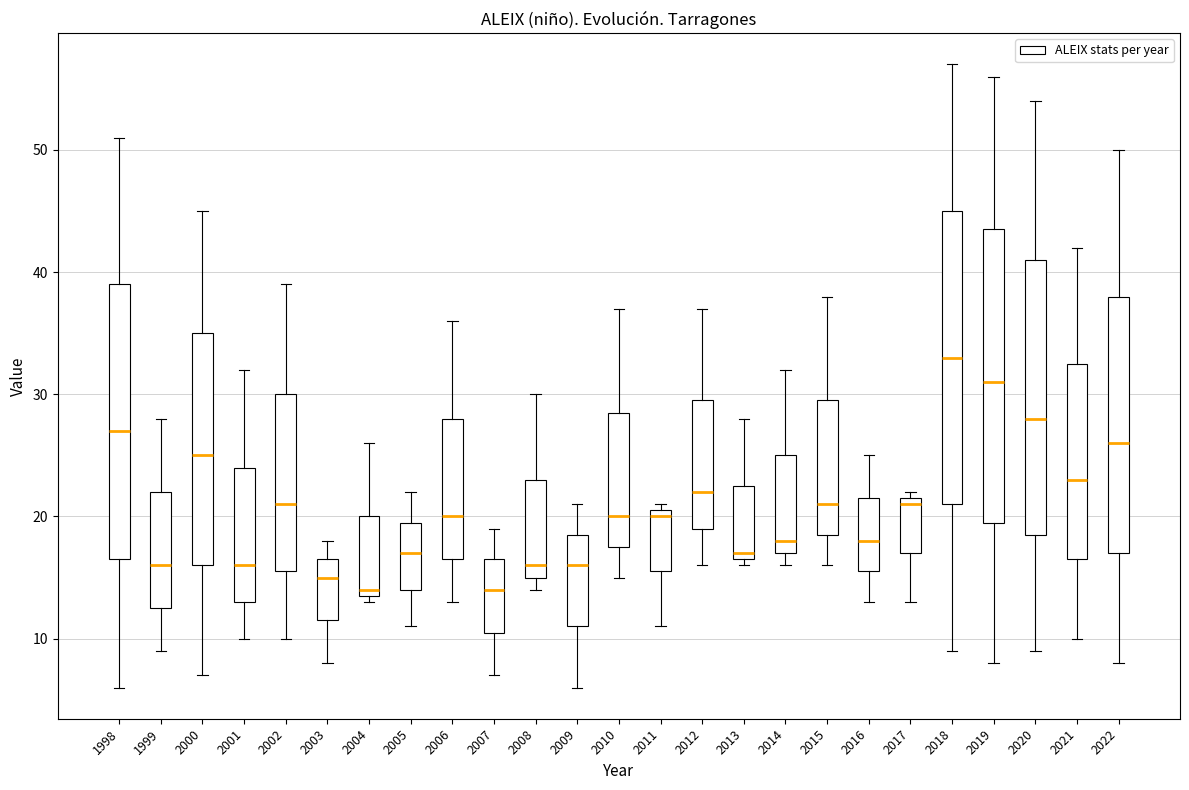

Where does the upper whisker of the box at x = 2018 end on the y-axis? The values are not printed on the chart, so give them approximately, as read against the axis.

57